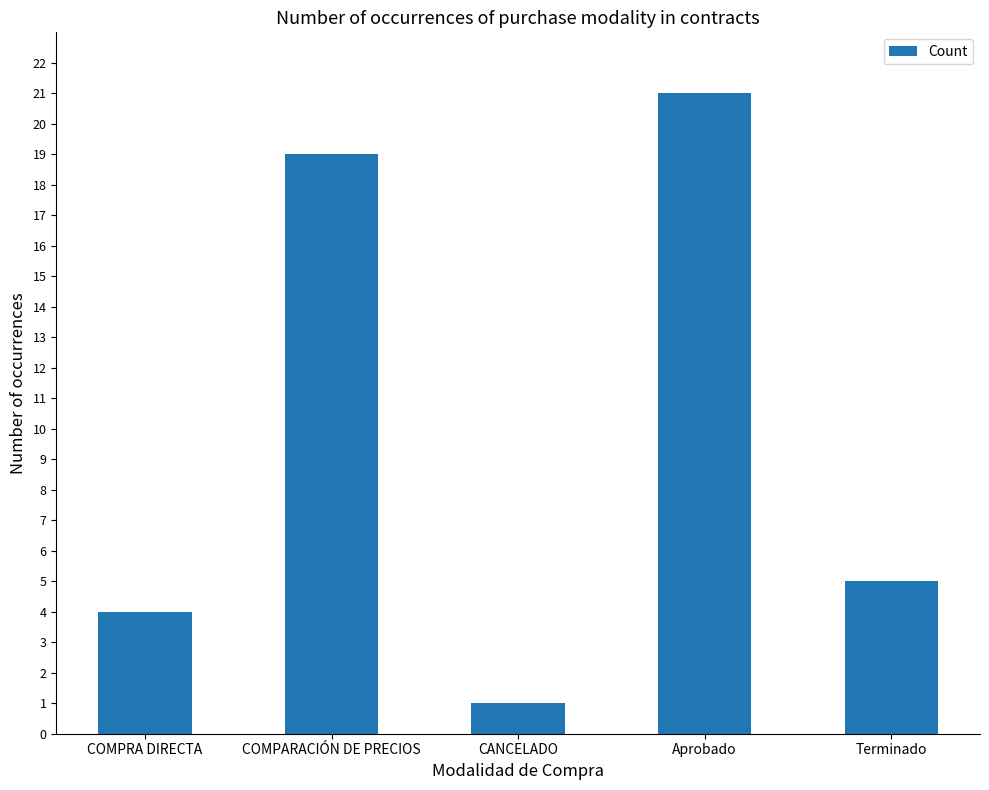

List the labels in order of value, smallest first.

CANCELADO, COMPRA DIRECTA, Terminado, COMPARACIÓN DE PRECIOS, Aprobado